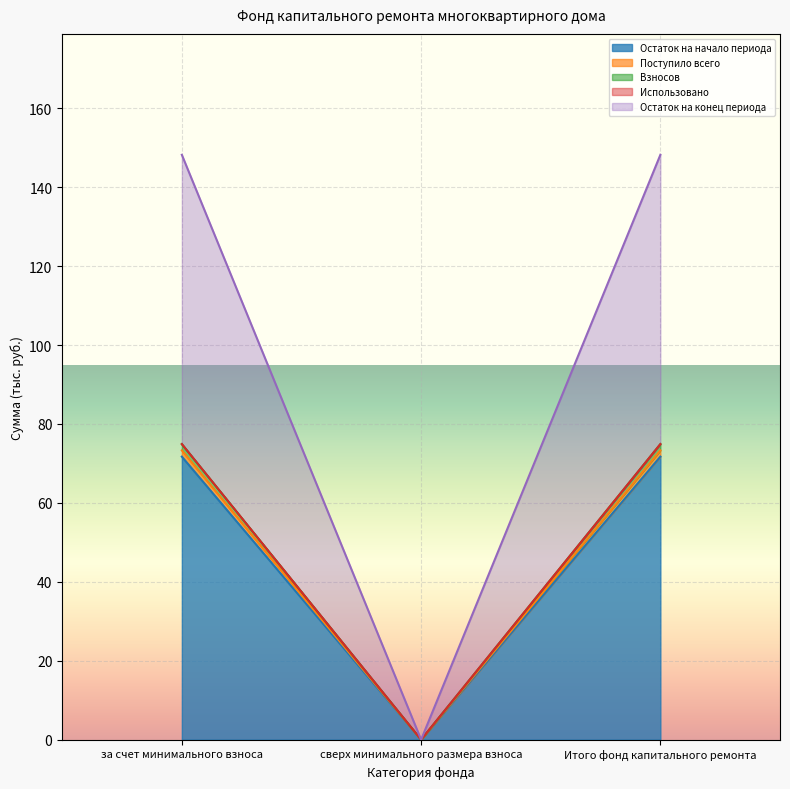

Which has a higher value, Итого фонд капитального ремонта or сверх минимального размера взноса?

Итого фонд капитального ремонта